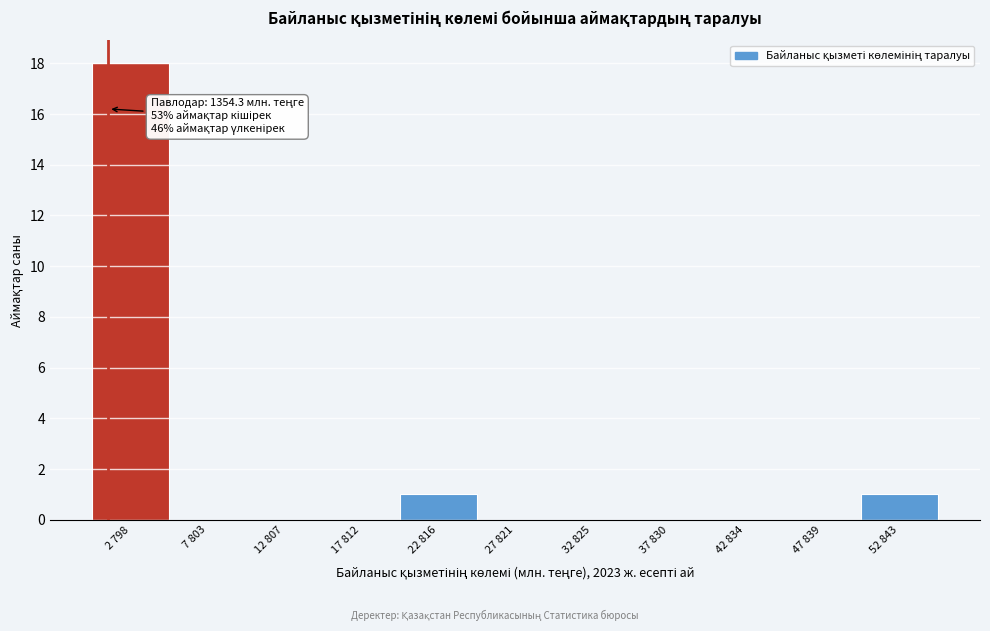

Reading left to right, what are all the values shown in this chart?

2 798=18	7 803=0	12 807=0	17 812=0	22 816=1	27 821=0	32 825=0	37 830=0	42 834=0	47 839=0	52 843=1